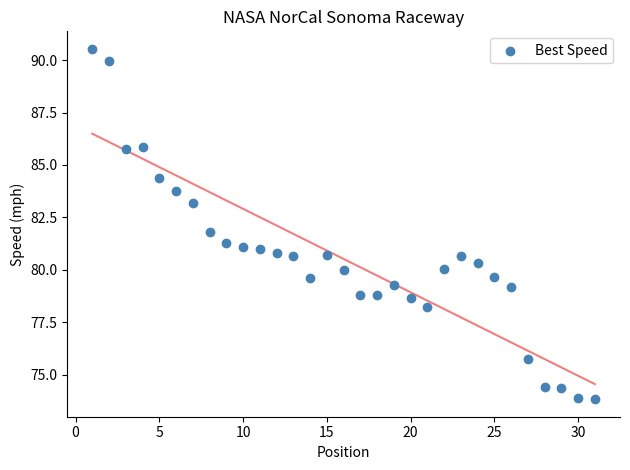

What is the range of X values (max minus min)?

30.0